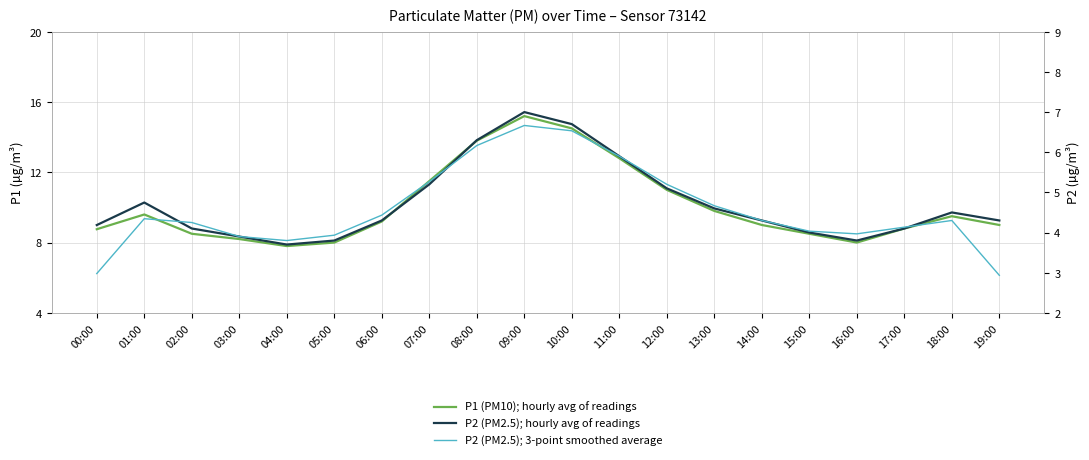

What is the total value across all series at 19:00?

16.2